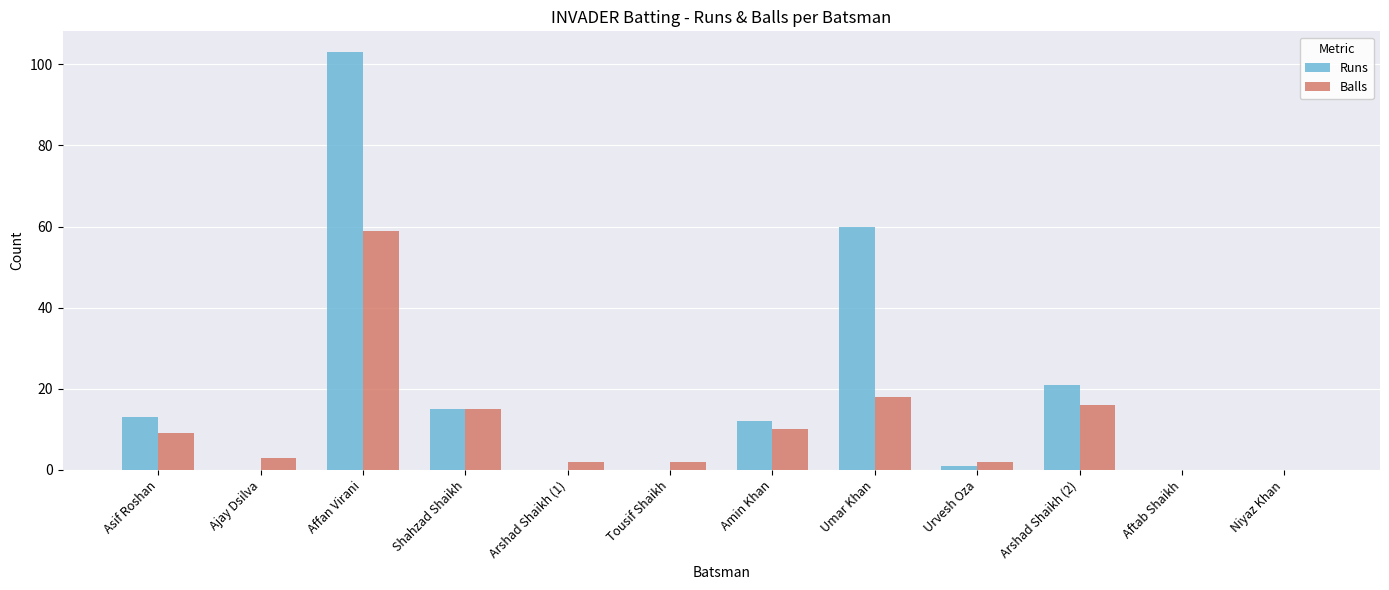

At which label is Runs closest to 51?

Umar Khan